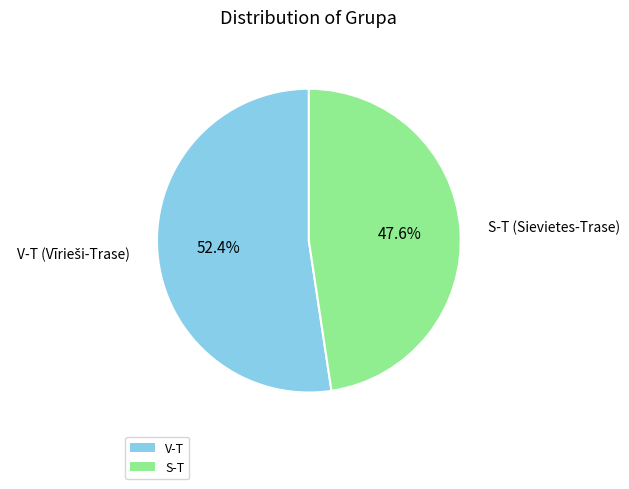

Rank the categories by value from highest to lowest.

V-T, S-T